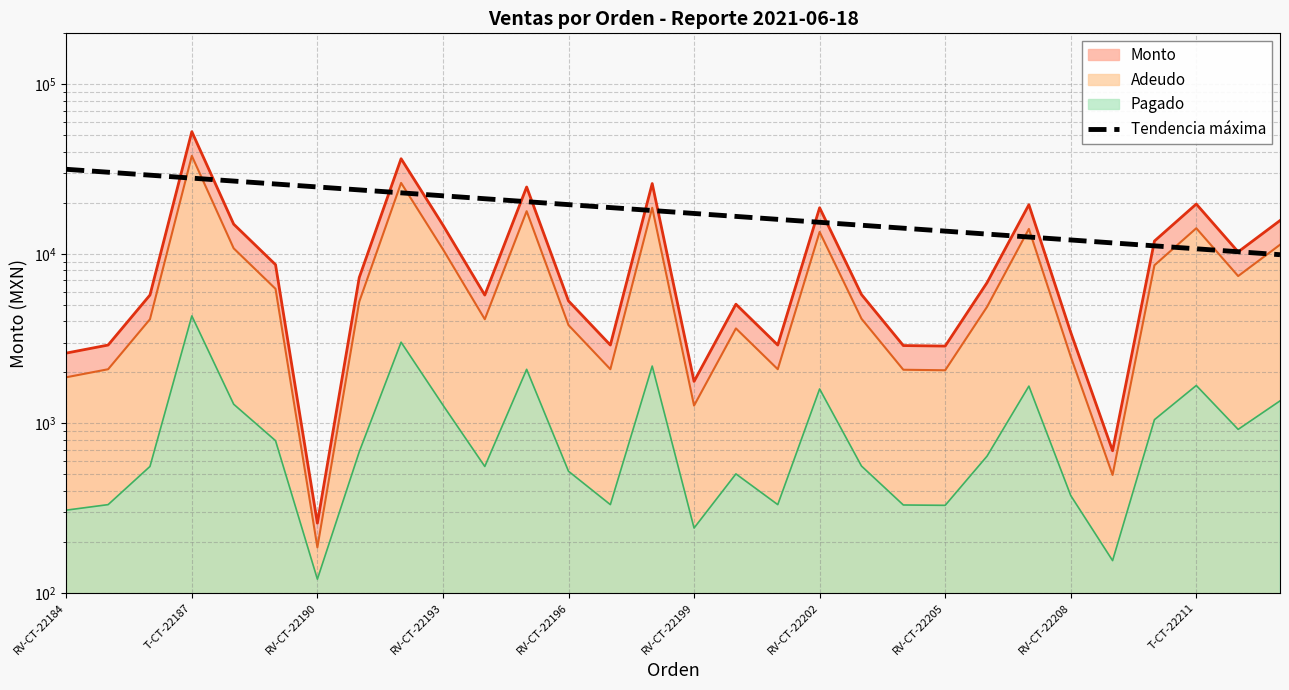

The value at 14 is 30392.3. True or false?

False